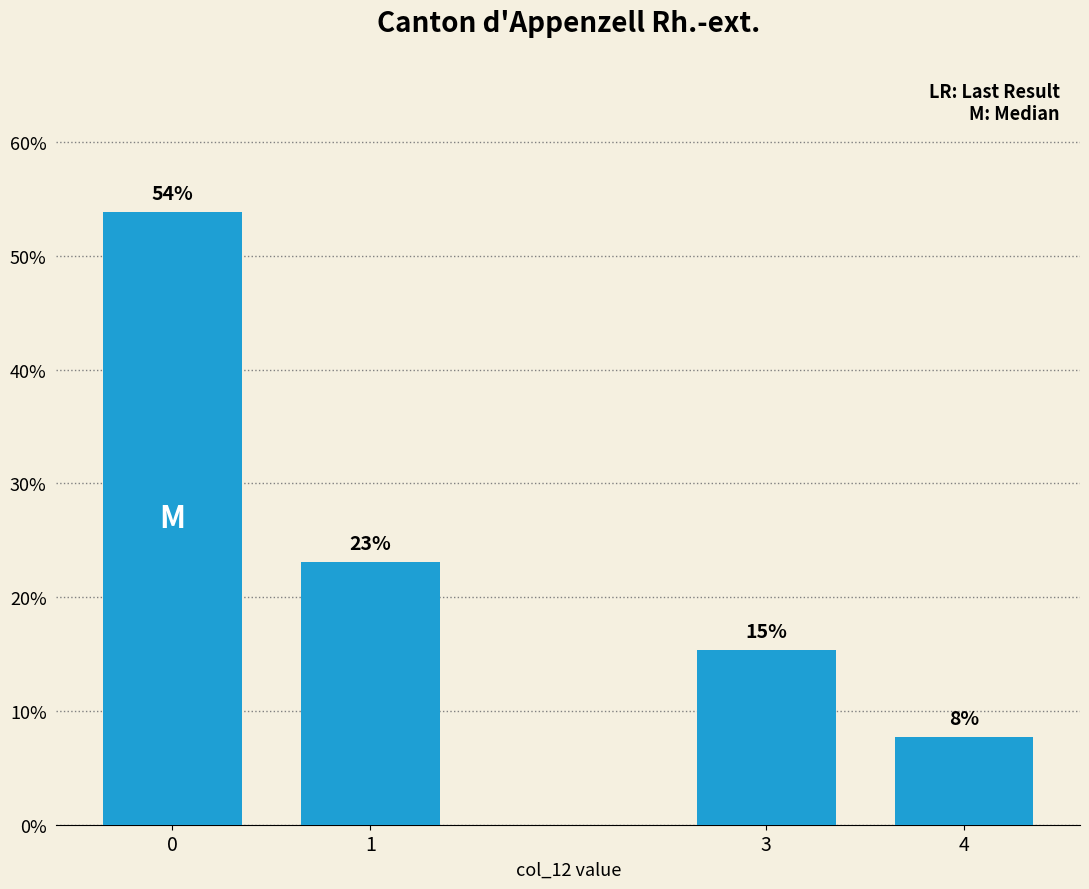

True or false: the data shows 7.7 at 4.

True